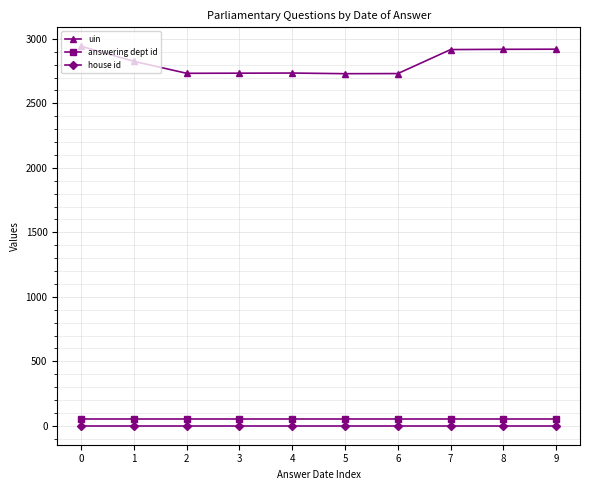

What is the sum of all answering dept id values?

530